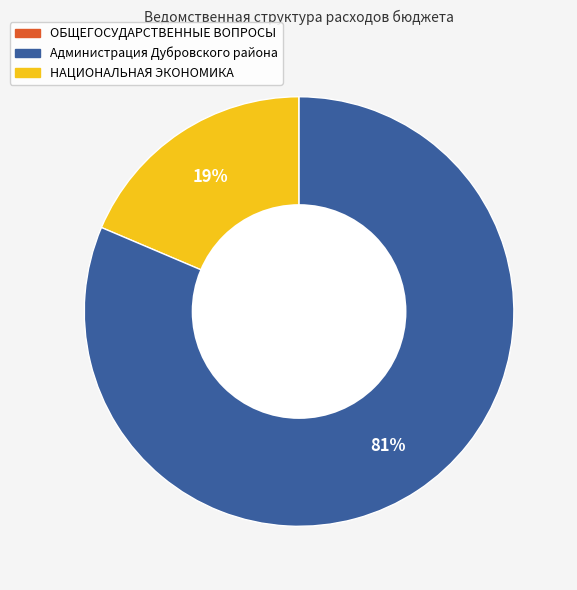

Is there any slice that represents more than half of the pie?

Yes